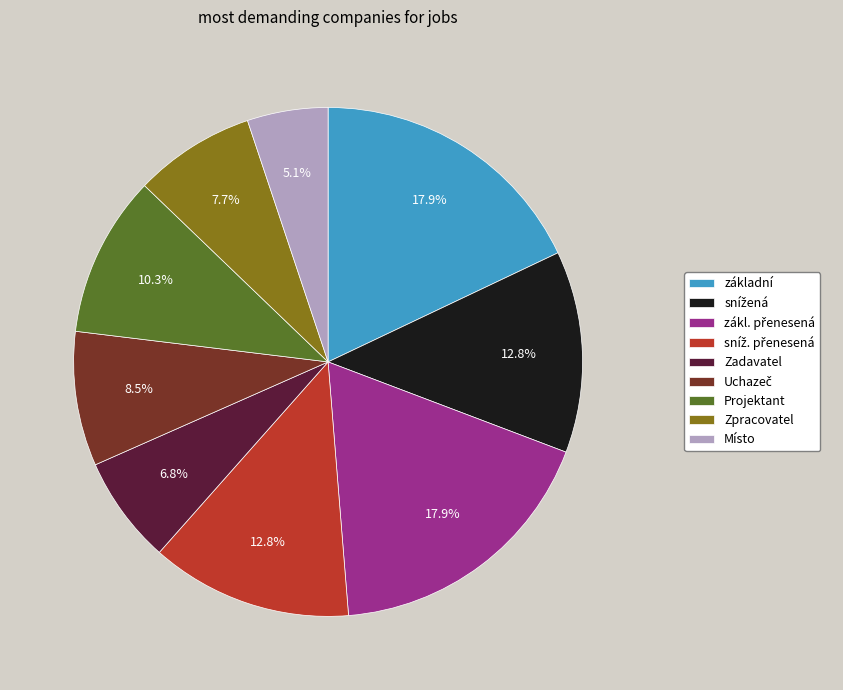

To the nearest percent, what is the difference between the largest and smallest slice percentages?

13%